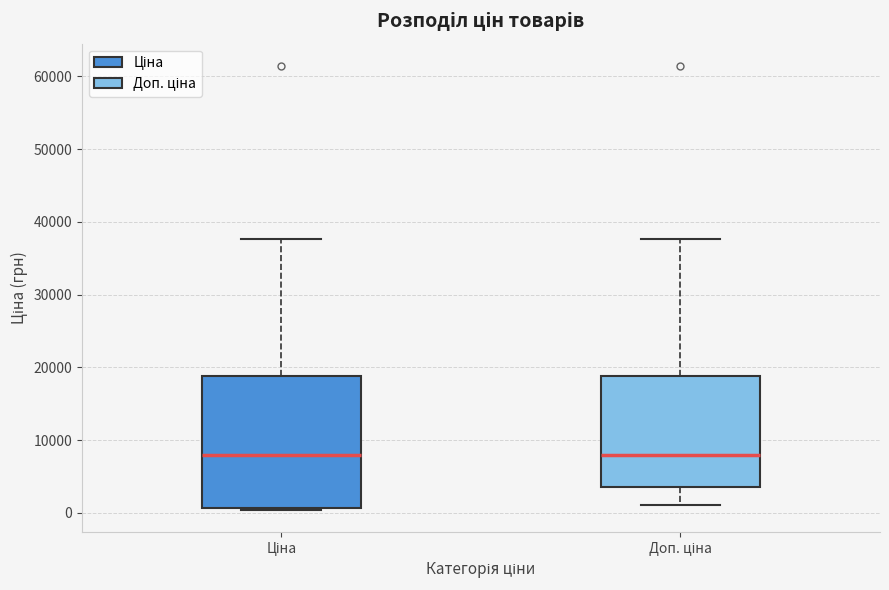

Reading left to right, read every box against the y-axis: the position of its median line, the range the box covers, and the ends of its whiskers. The values are not printed on the chart, so give them approximately, as read against the axis.

Ціна: median 8000, box 1000 to 19000, whiskers 0 to 38000
Доп. ціна: median 8000, box 4000 to 19000, whiskers 1000 to 38000